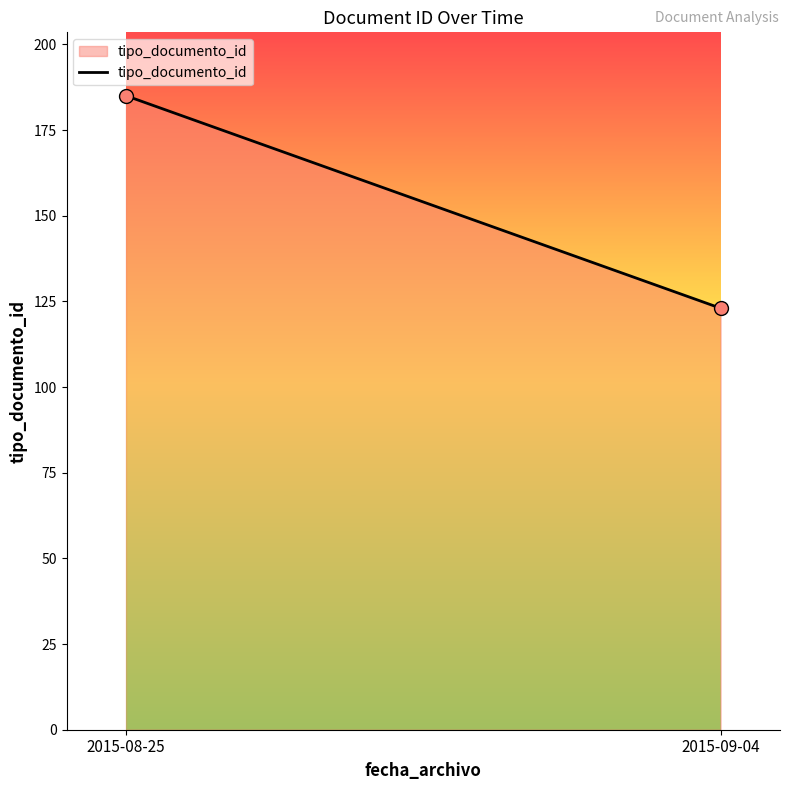

What is the change in value from 2015-08-25 to 2015-09-04?

-62